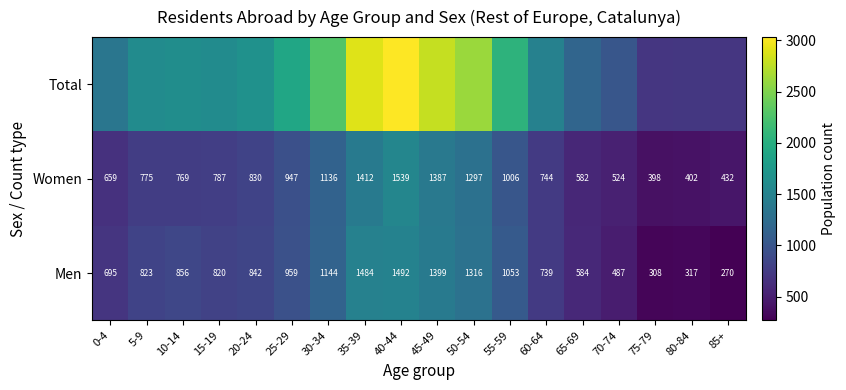

What is the average value of the Women series?

868